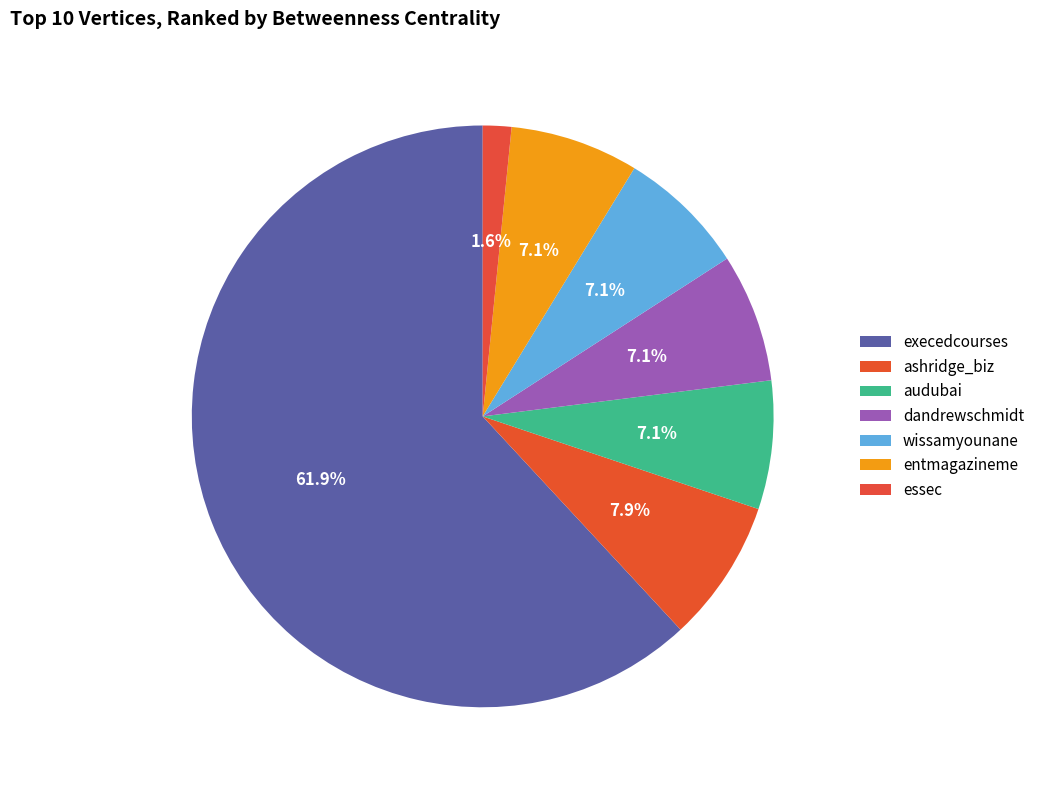

What percentage is the entmagazineme slice, to the nearest percent?

7%